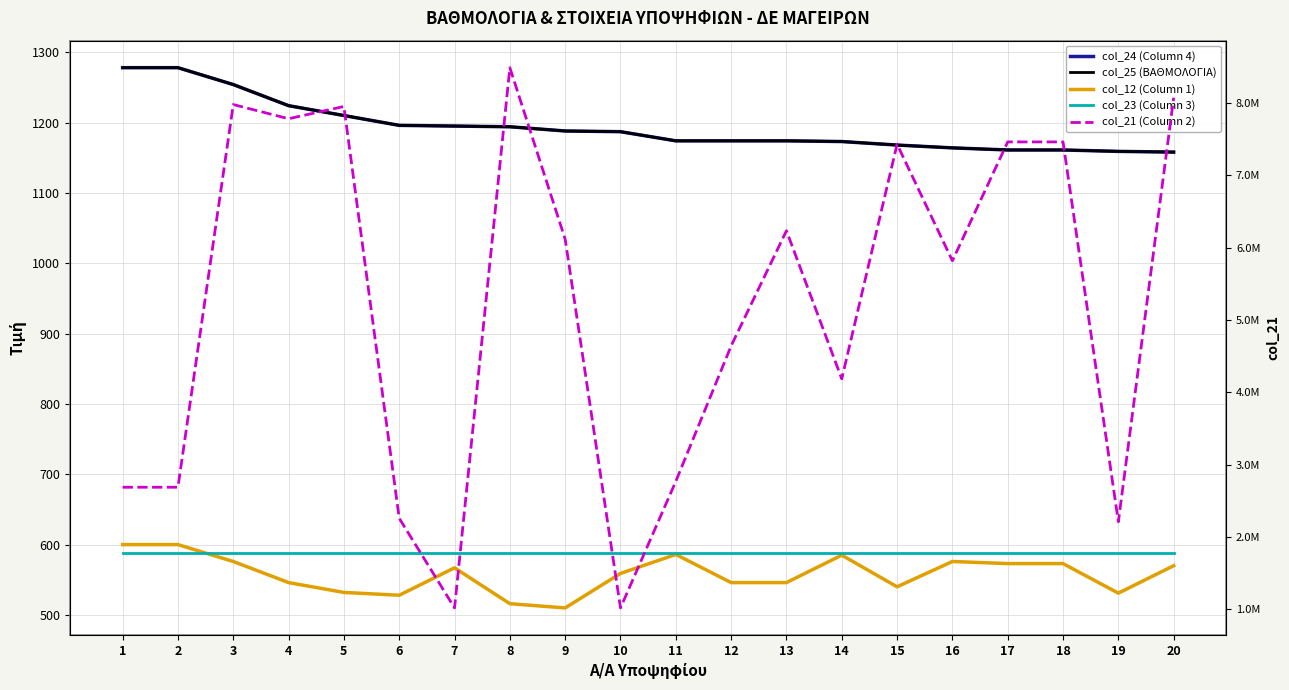

How many values in the col_12 (Column 1) series exceed 567?

9